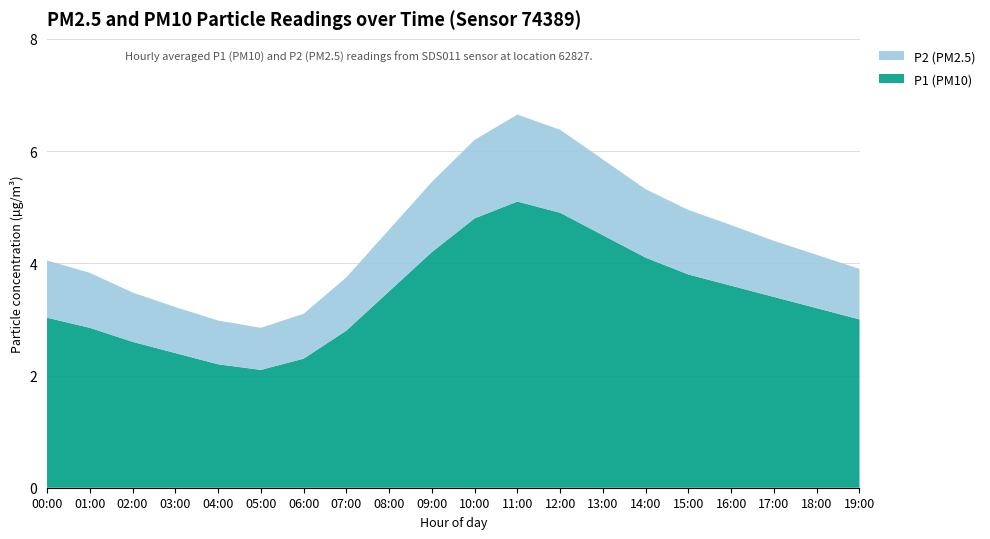

The value of P1 (PM10) at 06:00 is 2.3. True or false?

True